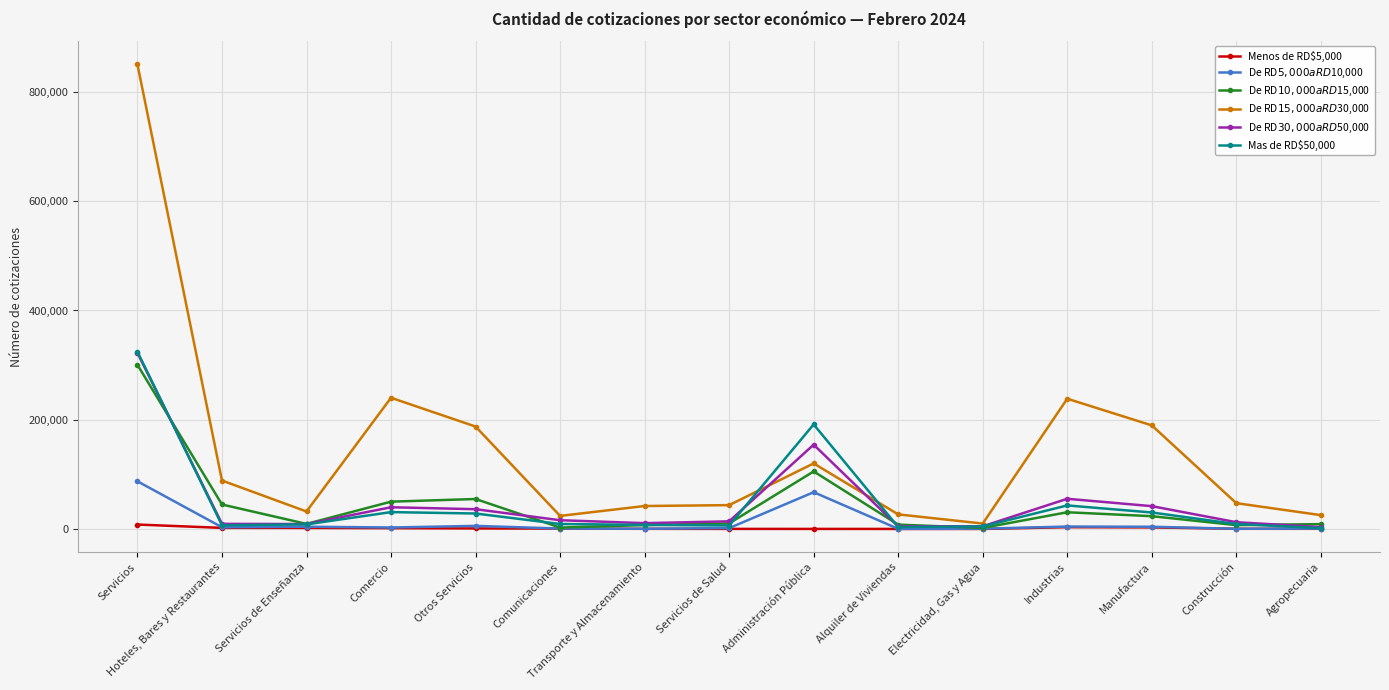

At how many categories does at least one series exceed 772108?

1